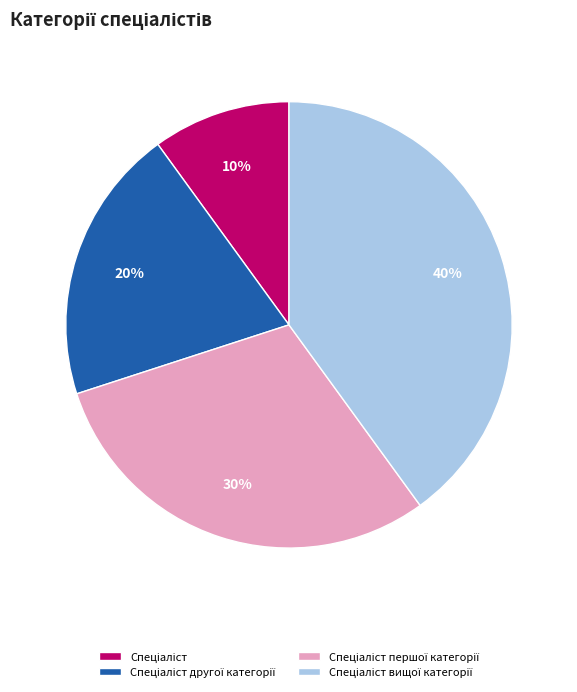

Is there any slice that represents more than half of the pie?

No